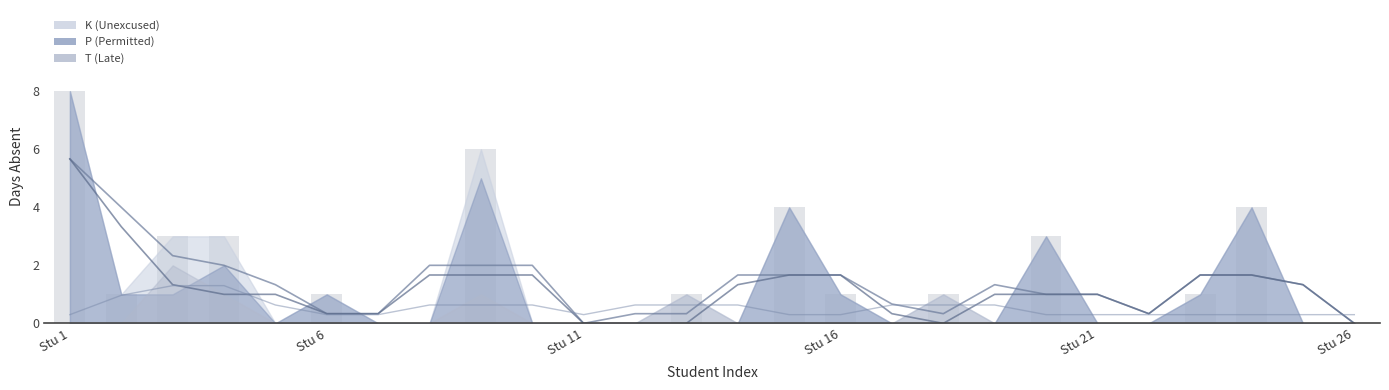

Which has a higher value, 19 or 6?

6